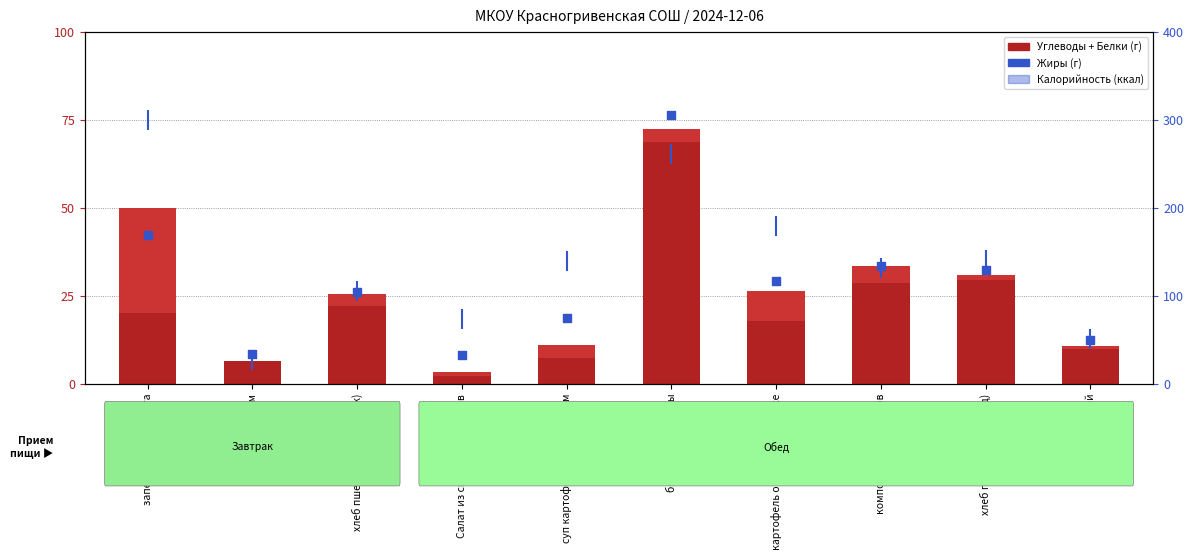

What is the total value across all series at Салат из свежих помидоров?

76.9